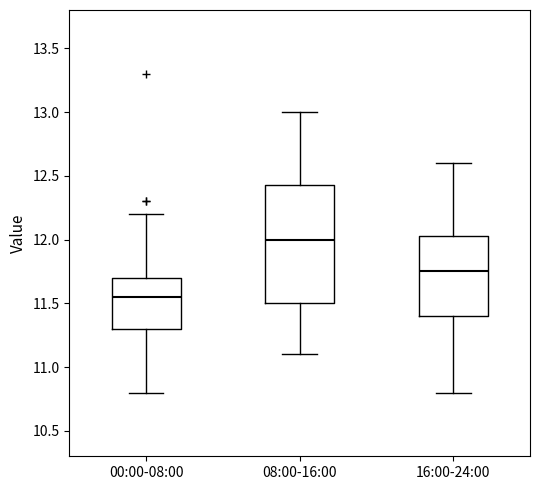

Which box's median line is the highest?

08:00-16:00